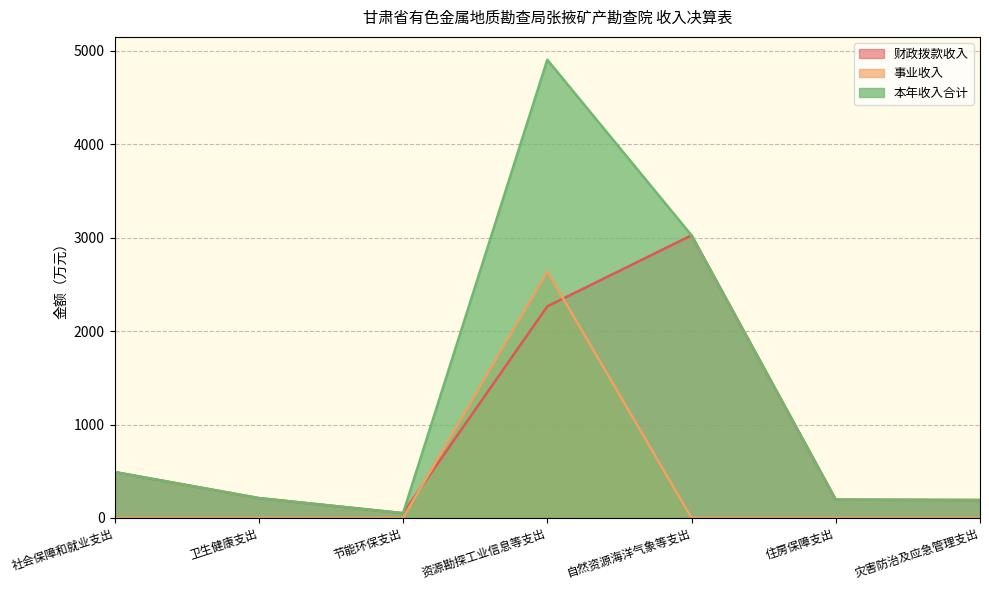

List the series in order of their overall mean, highest first.

本年收入合计, 财政拨款收入, 事业收入